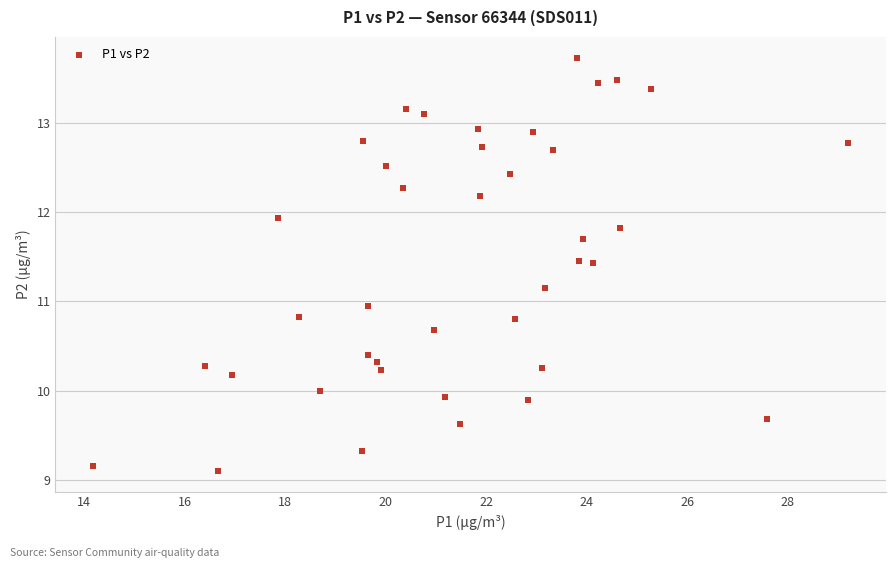

What is the range of X values (max minus min)?

15.0